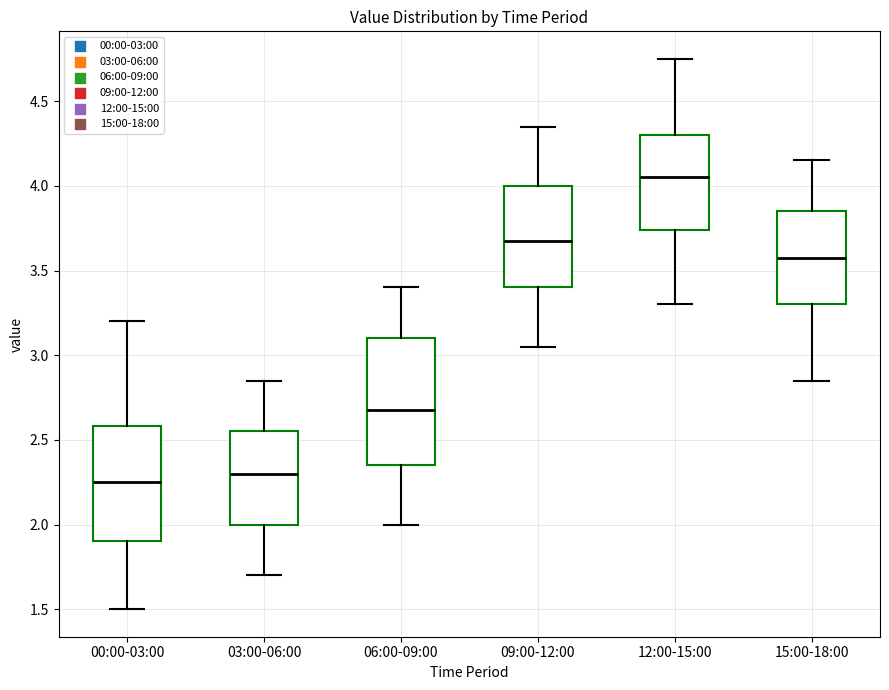

Comparing the boxes themselves (not the whiskers), which one is the tallest?

06:00-09:00